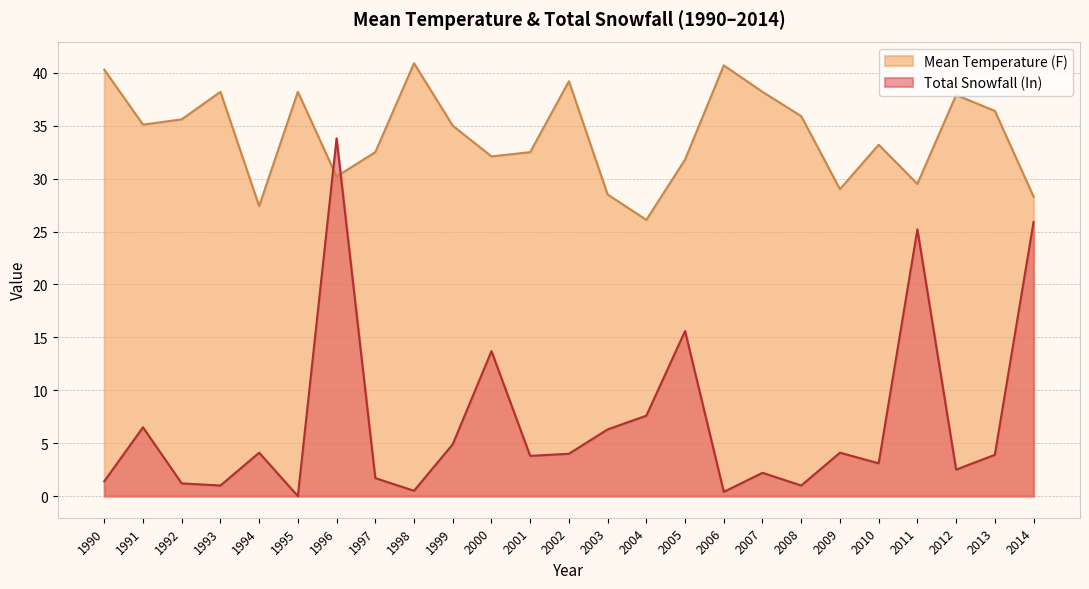

After their last crossing, which series has the higher values: Total Snowfall (In) or Mean Temperature (F)?

Mean Temperature (F)